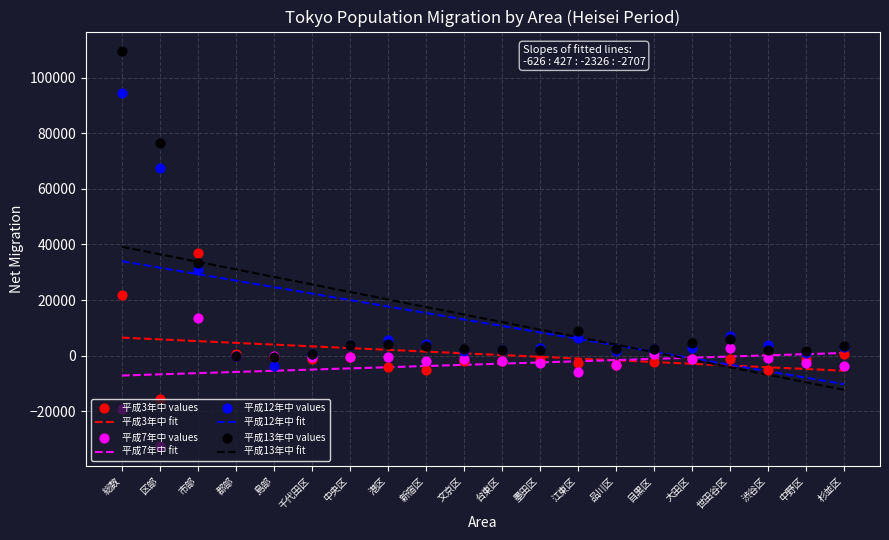

What is the total value across all series at 杉並区?

3452